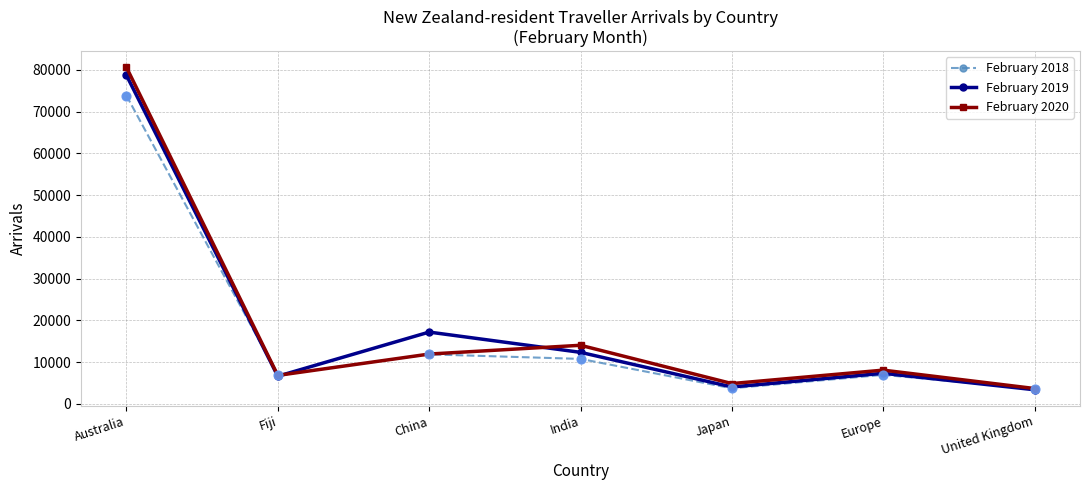

Which series has the largest range (max minus min)?

February 2020